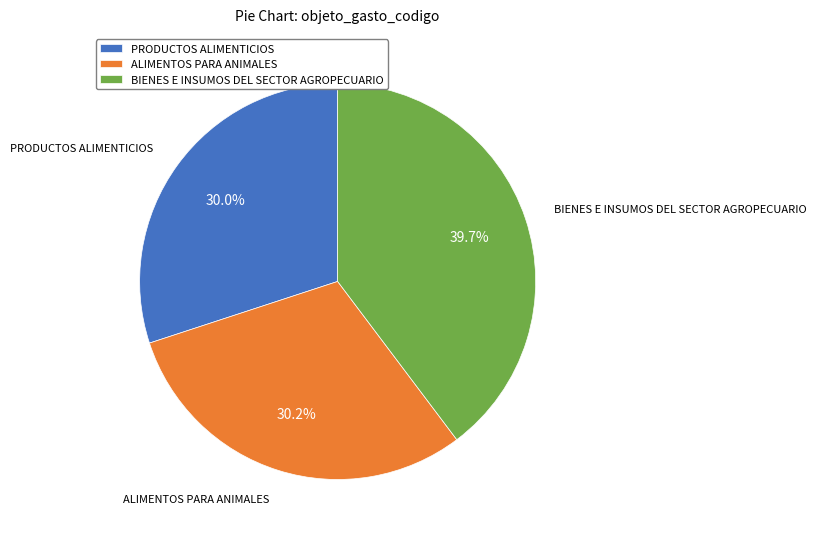

Does ALIMENTOS PARA ANIMALES account for over 50% of the chart?

No